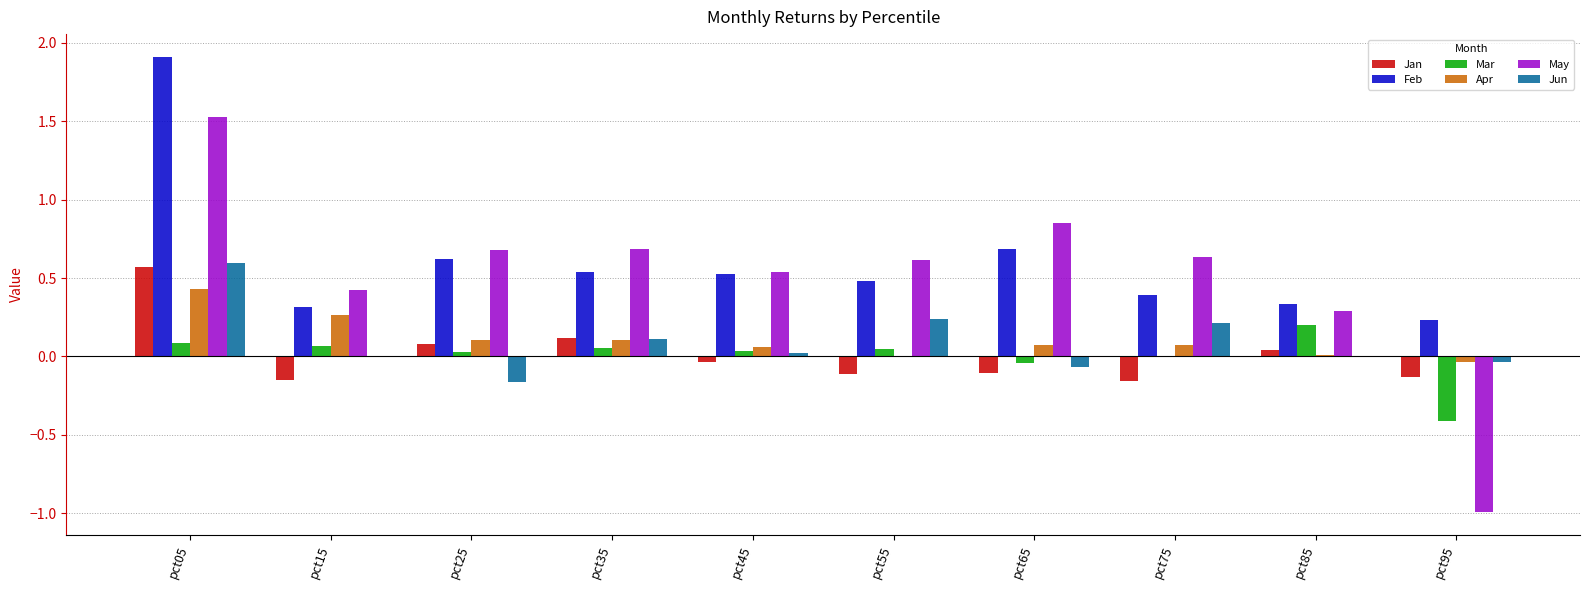

What is the greatest value displayed?

1.9